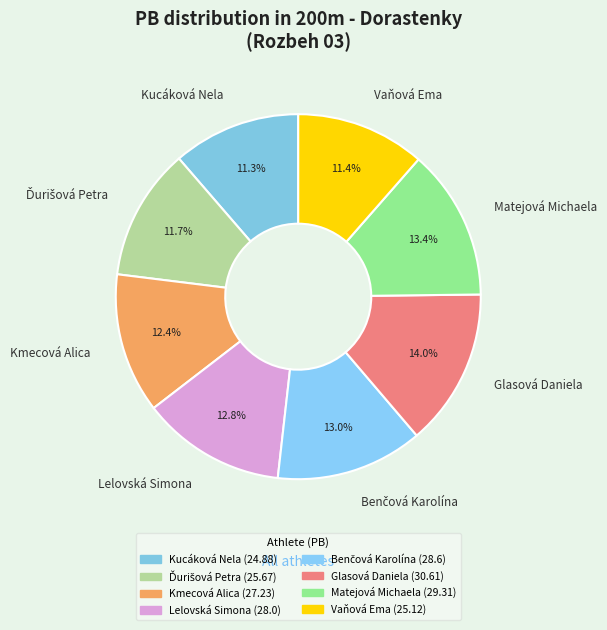

True or false: Kucáková Nela accounts for 1% of the total.

False